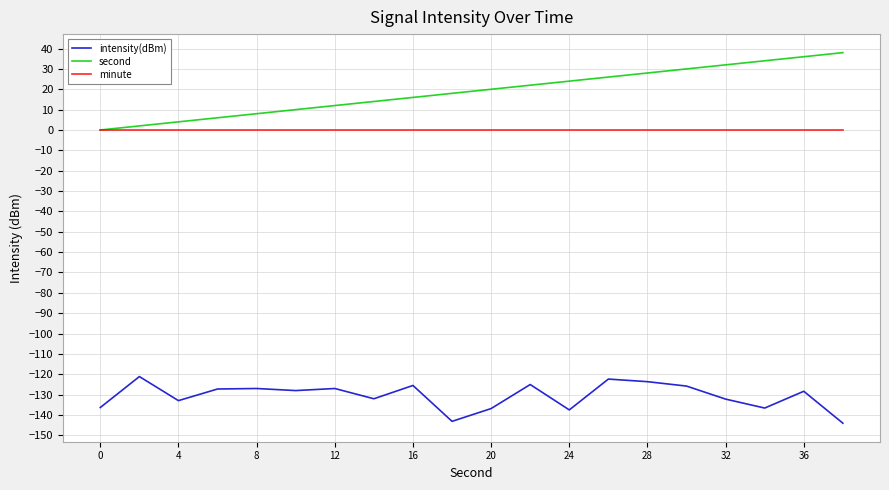

Does the chart display data point markers on the line(s)?

No